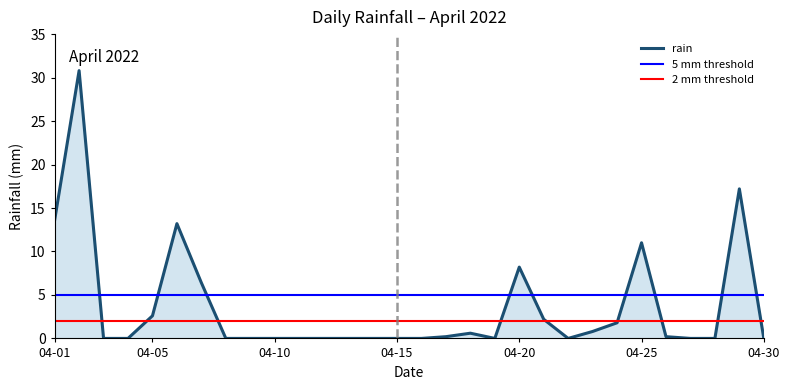

What is the sum of all values?

108.8